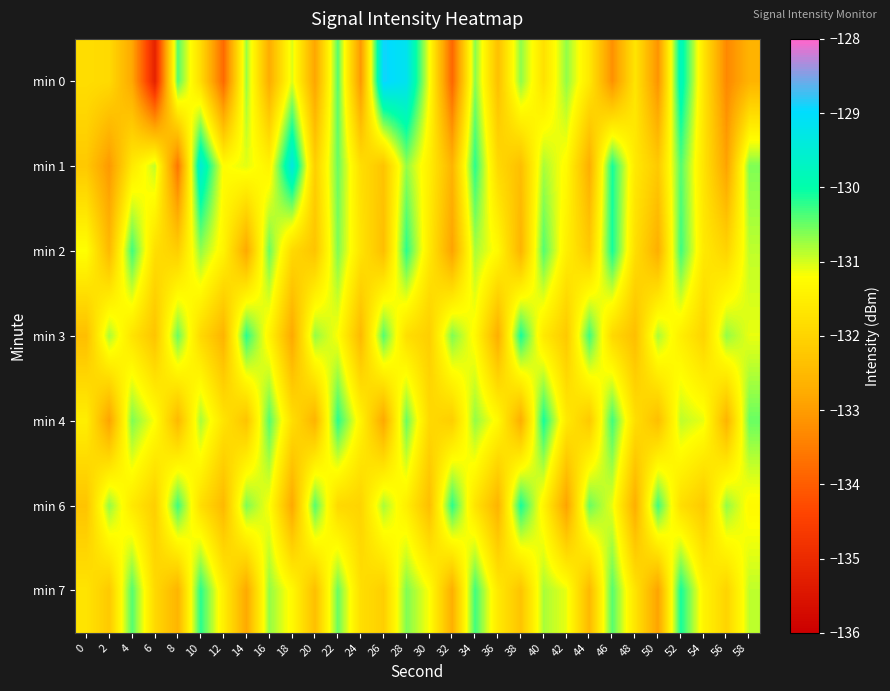

How many distinct data groups are displayed?

7